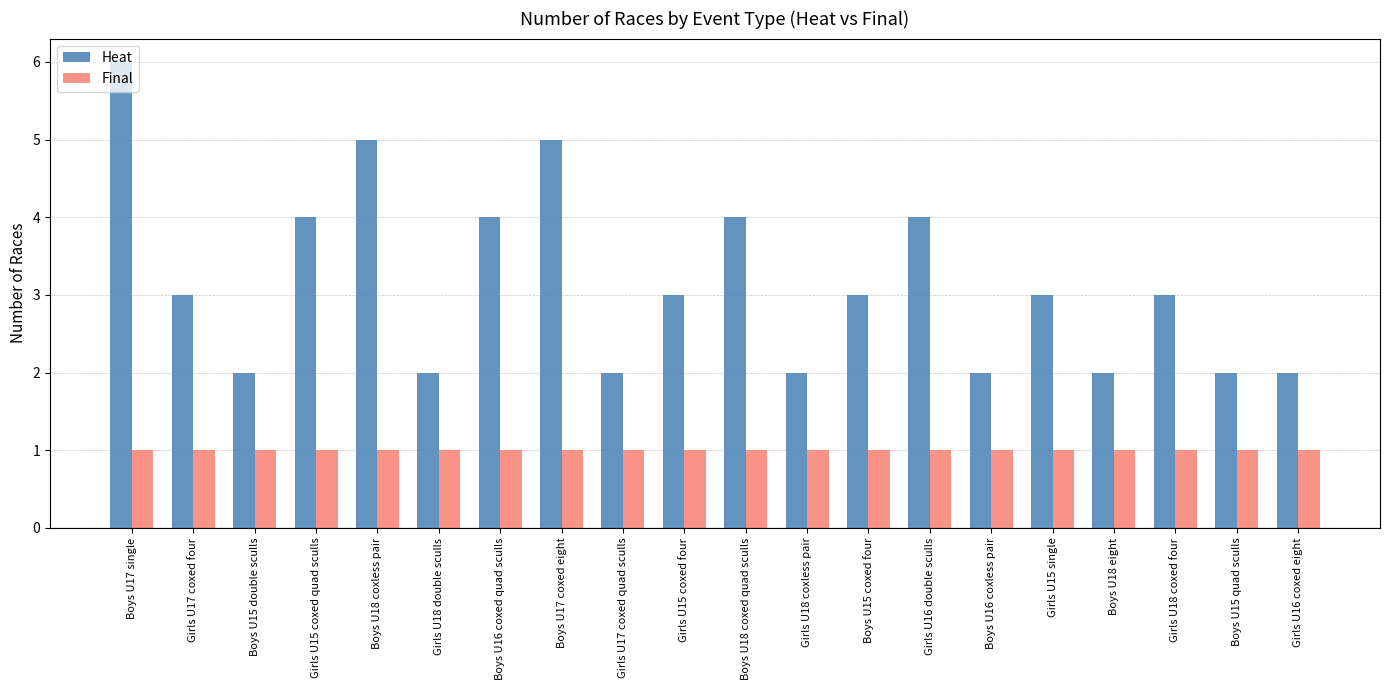

List the series in order of their peak value, lowest first.

Final, Heat